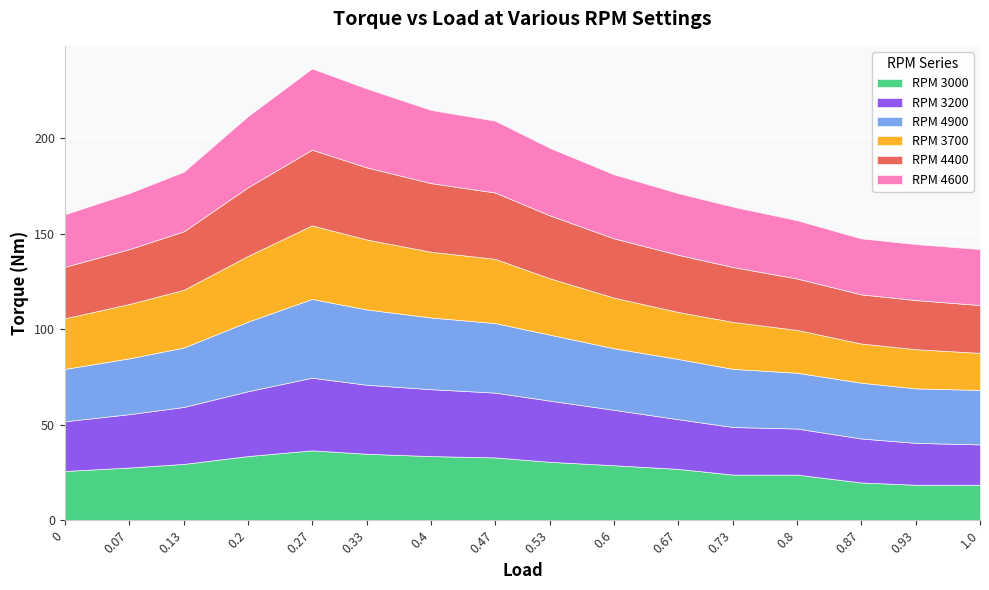

What is the minimum value for RPM 4400?

25.0